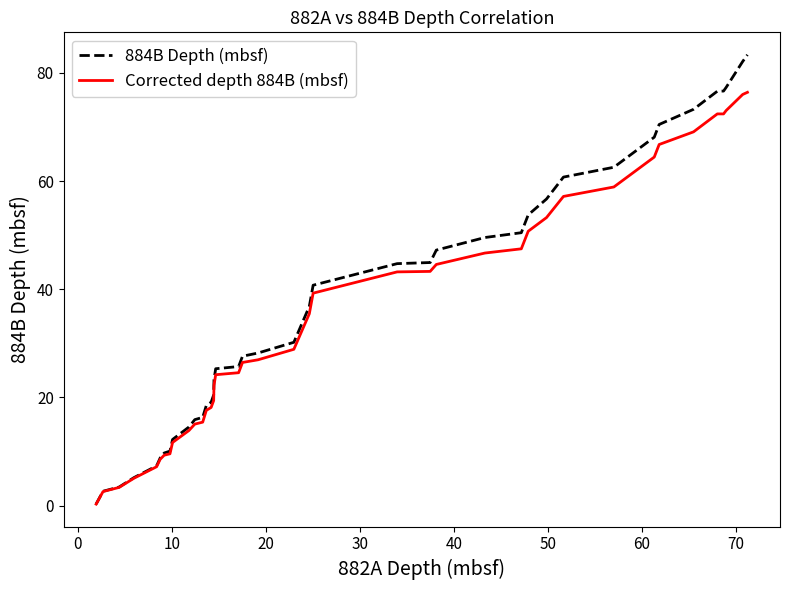

List the series in order of their peak value, lowest first.

Corrected depth 884B (mbsf), 884B Depth (mbsf)